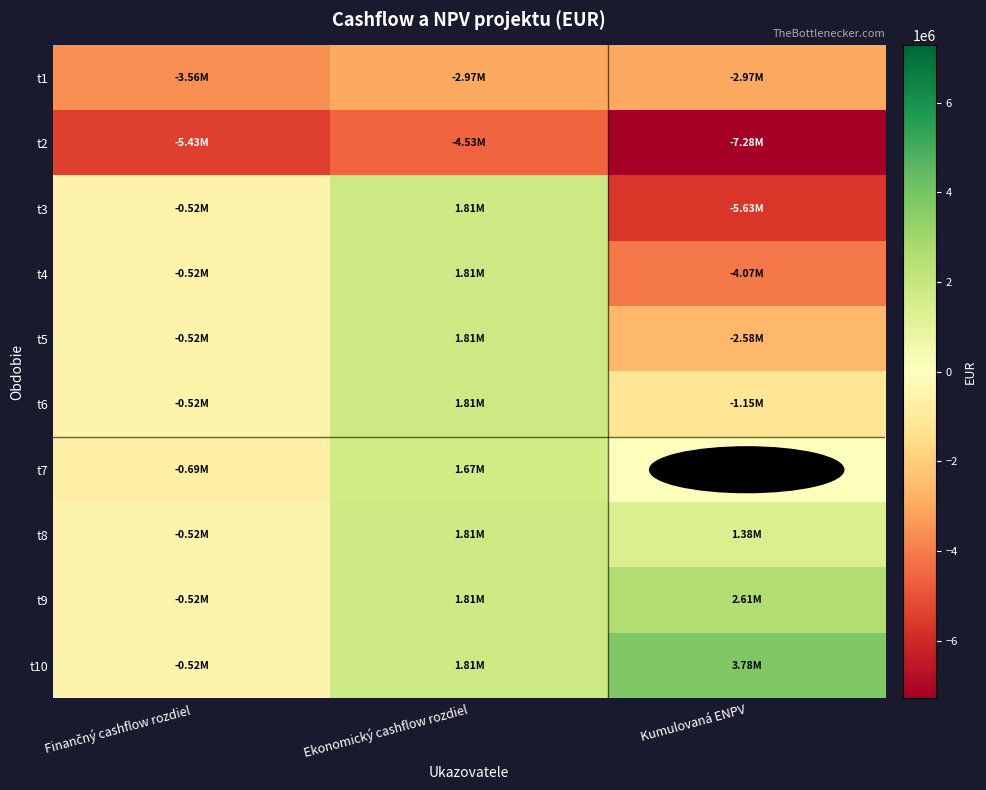

At Ekonomický cashflow rozdiel, list the series in order from largest to smallest.

t3, t4, t5, t6, t8, t9, t10, t7, t1, t2